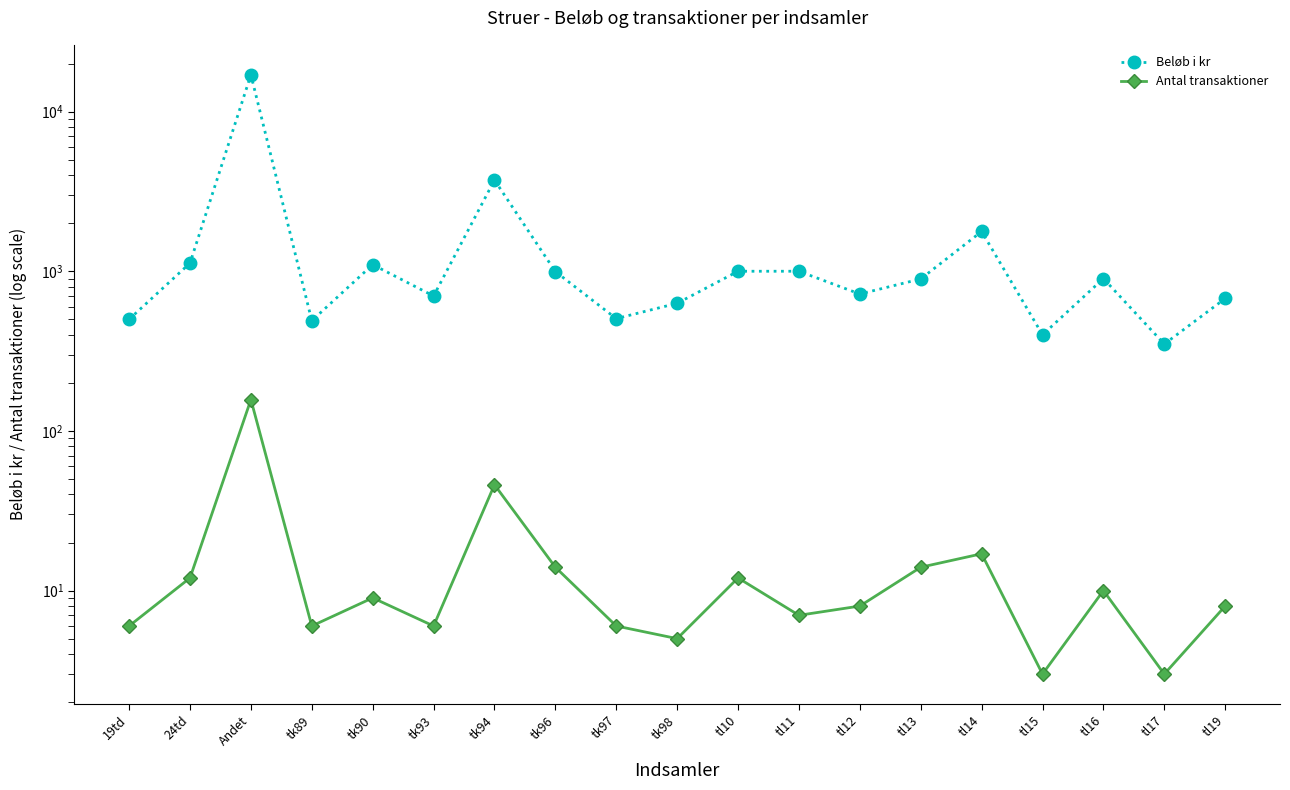

At which label is Antal transaktioner closest to 80?

tk94